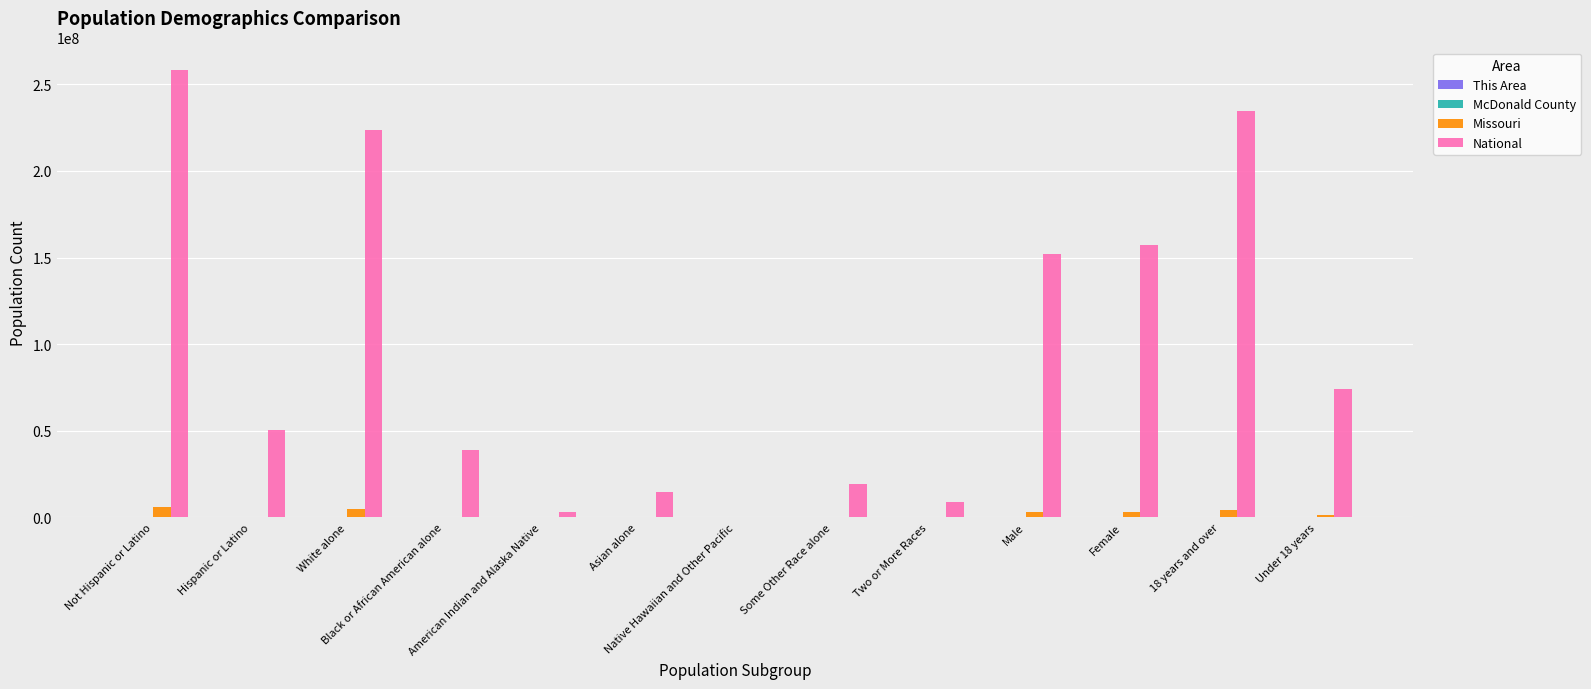

Which series has the largest total across all categories?

National